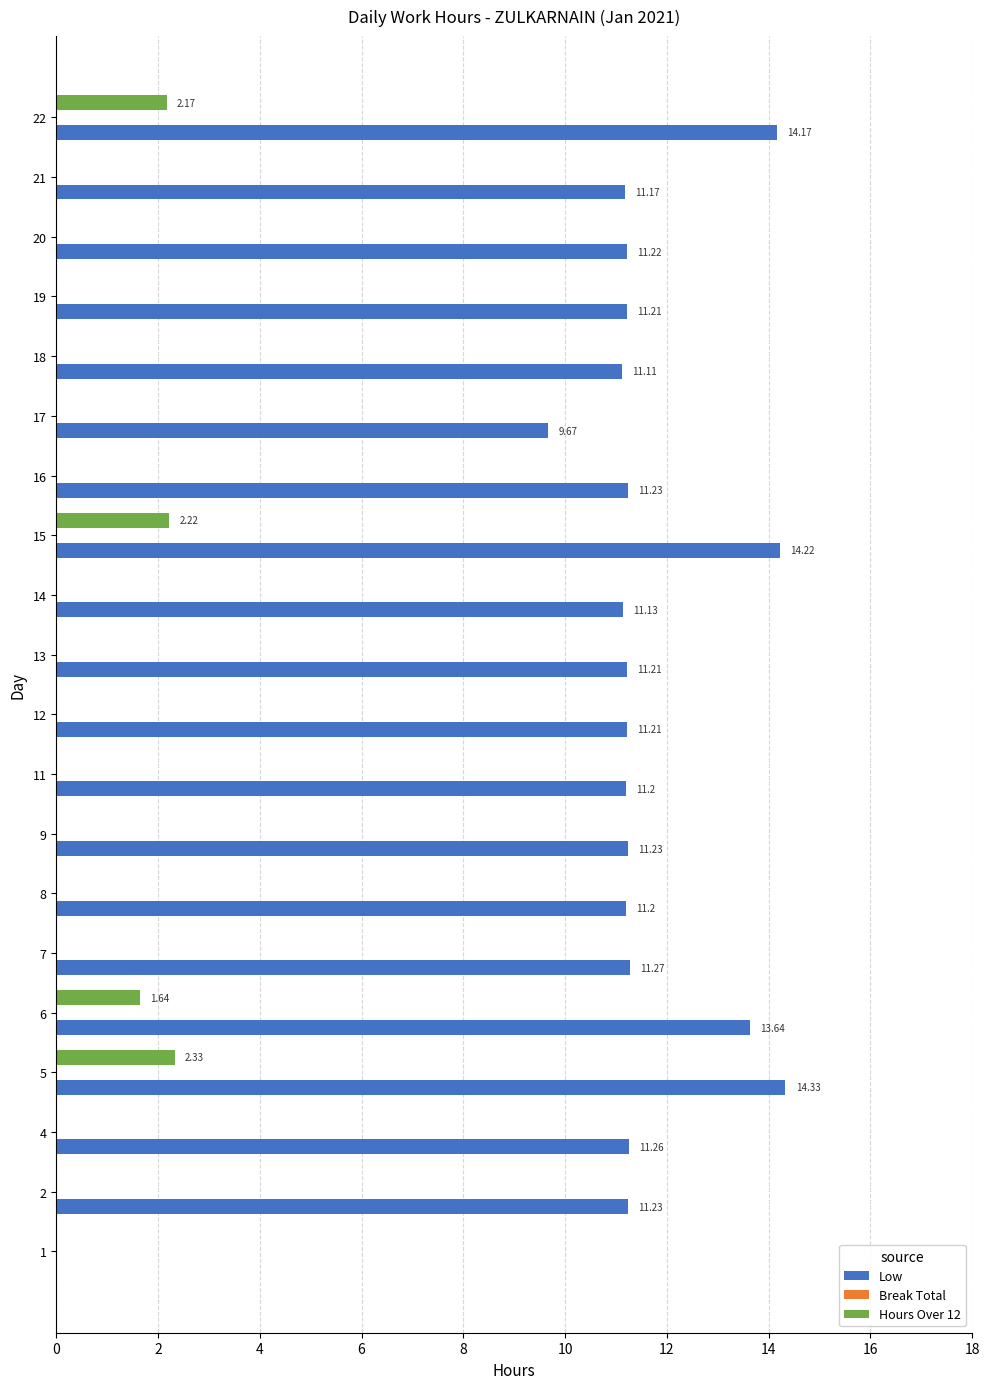

What is the sum of the Hours Over 12 values at 15 and 22?

4.4